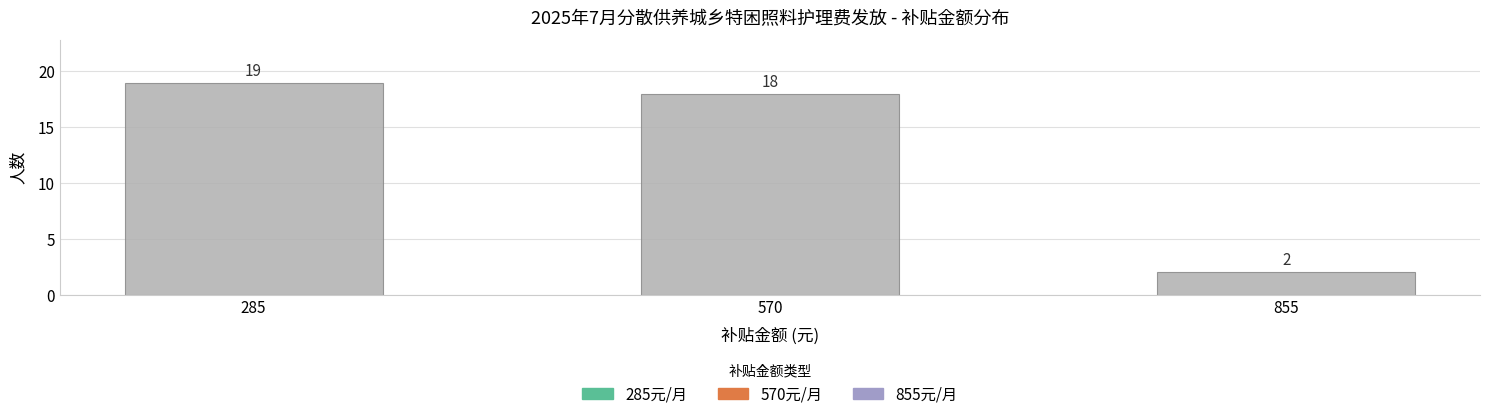

Reading right to left, extract all data points from this chart.

855=2	570=18	285=19